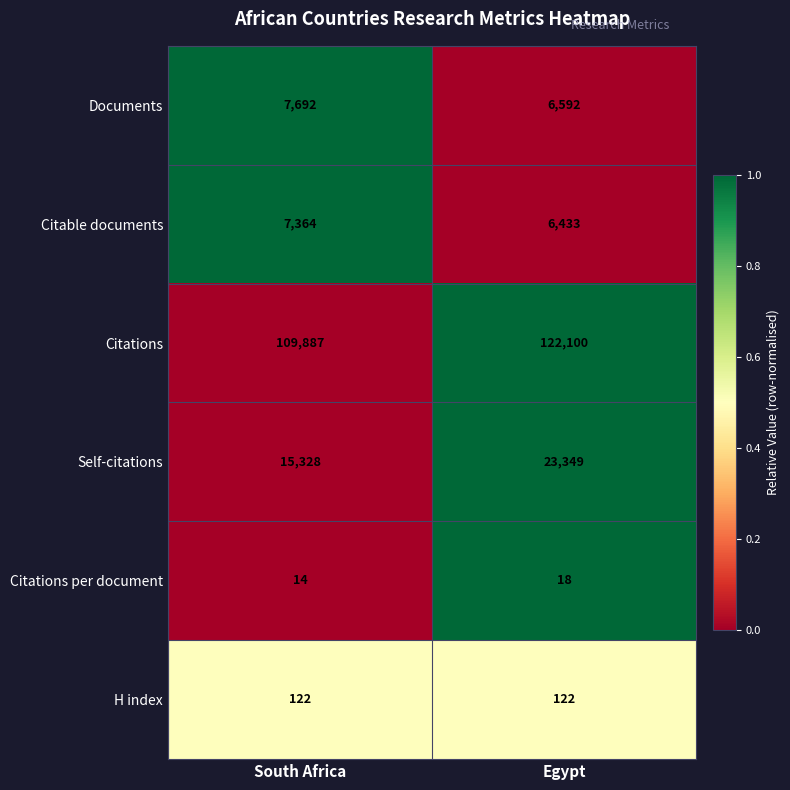

Reading left to right, list all the values displayed in this chart.

Documents: South Africa=7692	Egypt=6592
Citable documents: South Africa=7364	Egypt=6433
Citations: South Africa=109887	Egypt=122100
Self-citations: South Africa=15328	Egypt=23349
Citations per document: South Africa=14	Egypt=18
H index: South Africa=122	Egypt=122